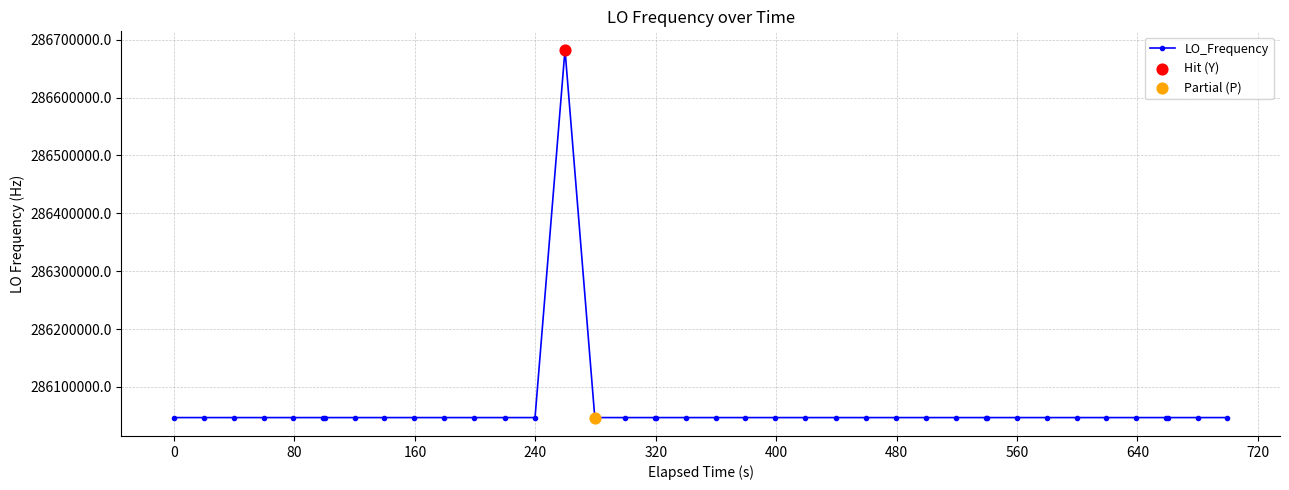

What is the value of the 31st point from the left?

286047002.6